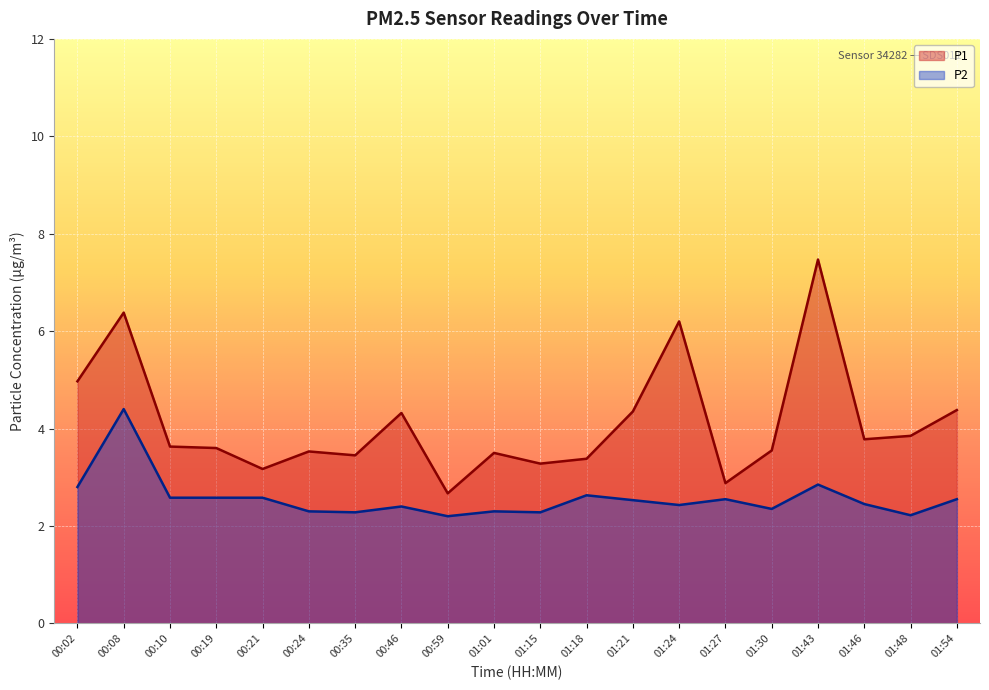

True or false: P1 and P2 intersect in this chart.

False